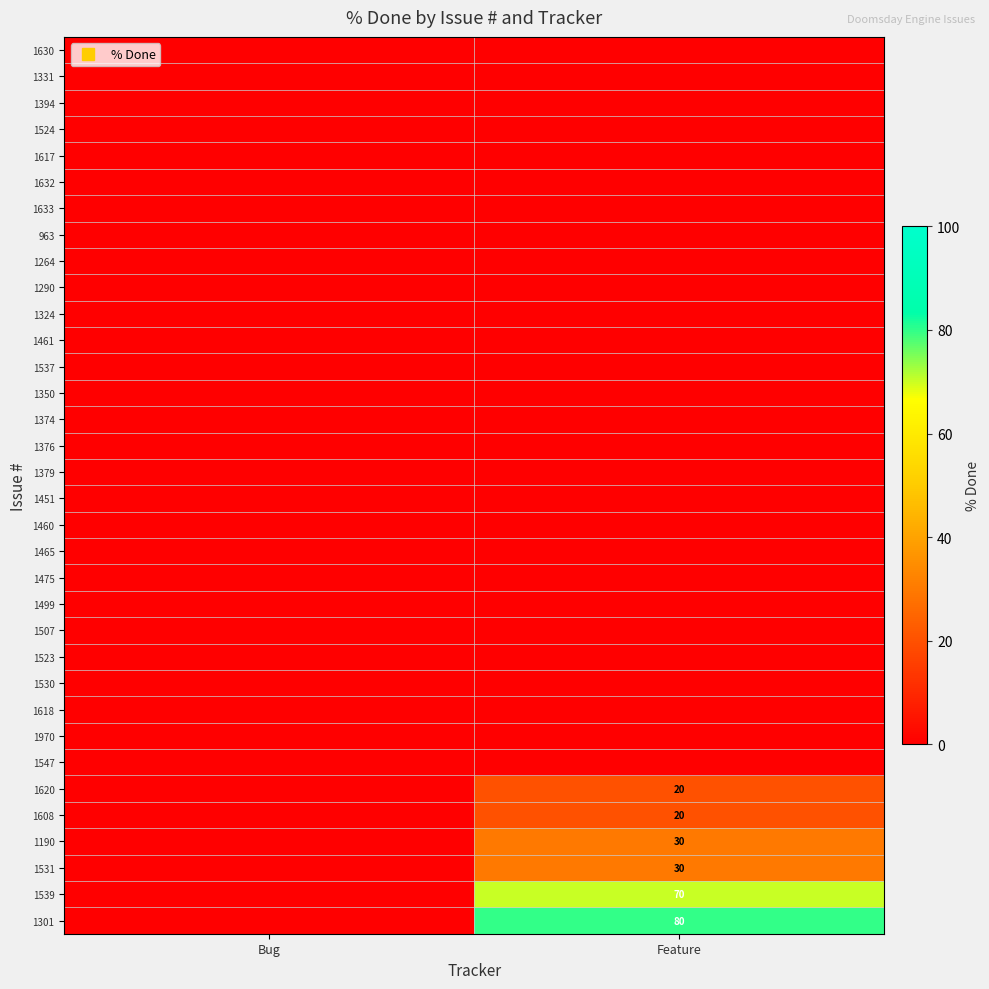

True or false: 1620 has a value of 27 at Feature.

False